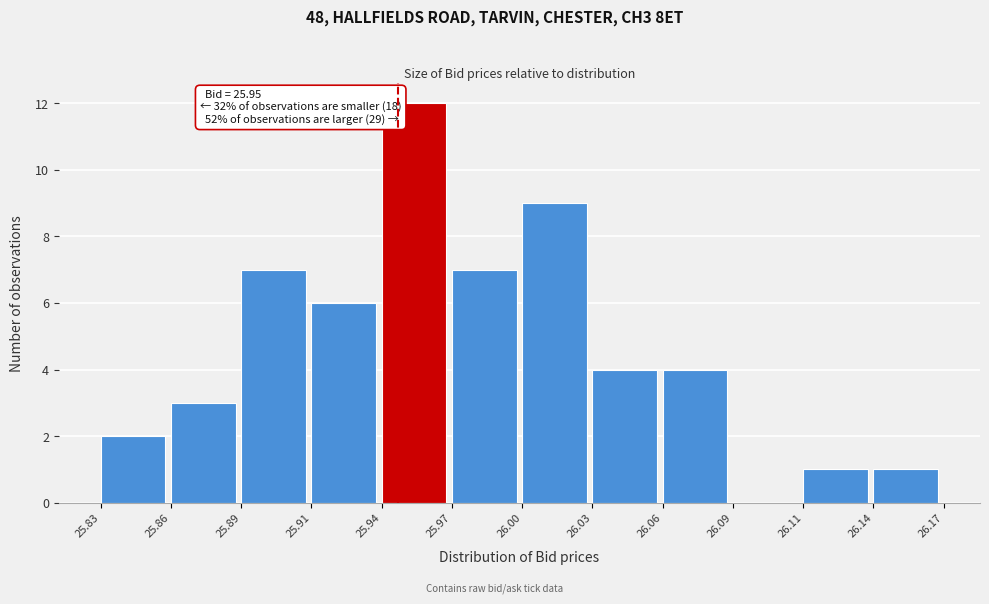

Reading left to right, transcribe all the data shown in this chart.

25.83=2	25.86=3	25.89=7	25.91=6	25.94=12	25.97=7	26.00=9	26.03=4	26.06=4	26.09=0	26.11=1	26.14=1